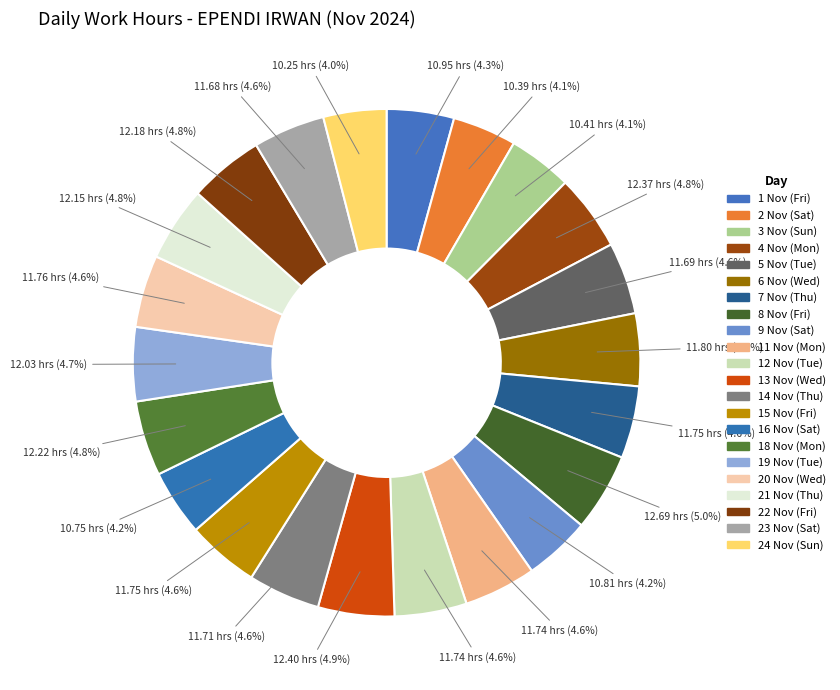

How many slices are in this pie chart?

22